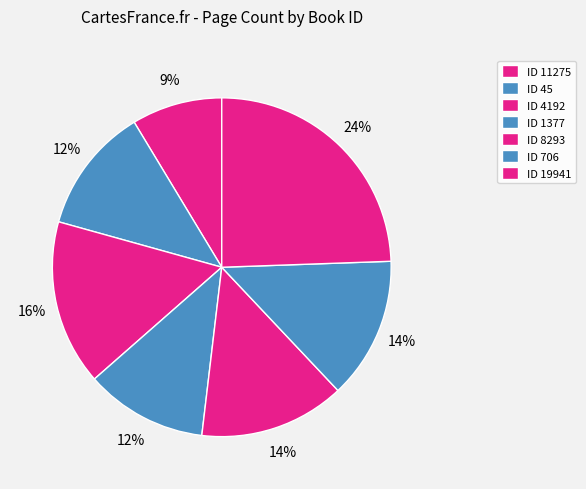

How many slices are in this pie chart?

7